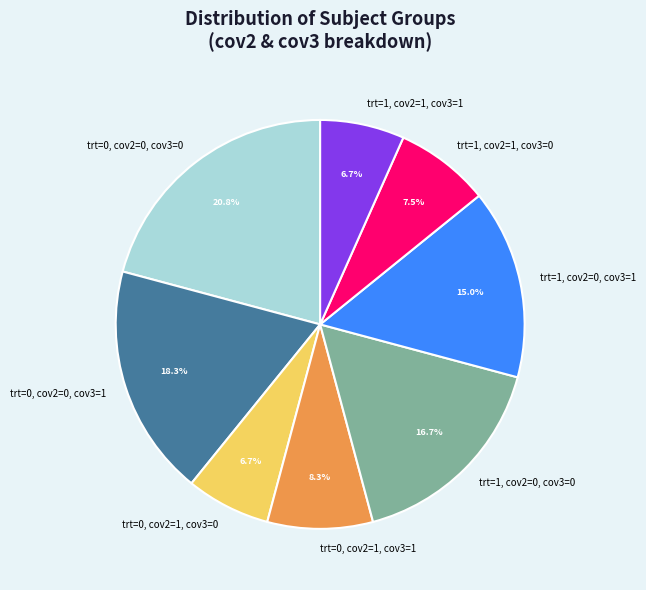

Is there a majority slice in this chart?

No